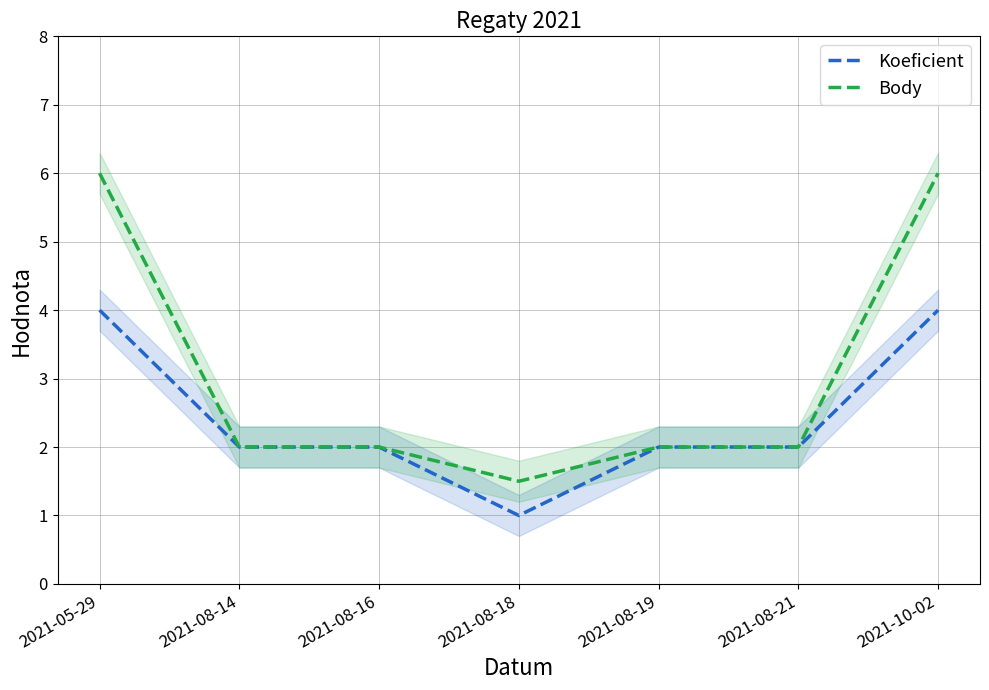

What is the average value of the Body series?

3.1